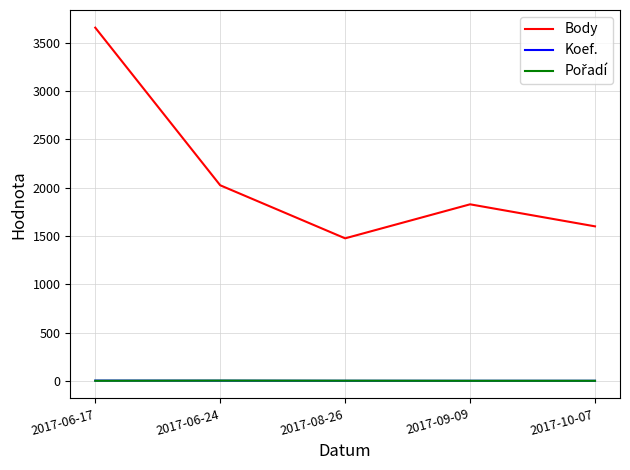

List the labels in order of Body value, largest first.

2017-06-17, 2017-06-24, 2017-09-09, 2017-10-07, 2017-08-26